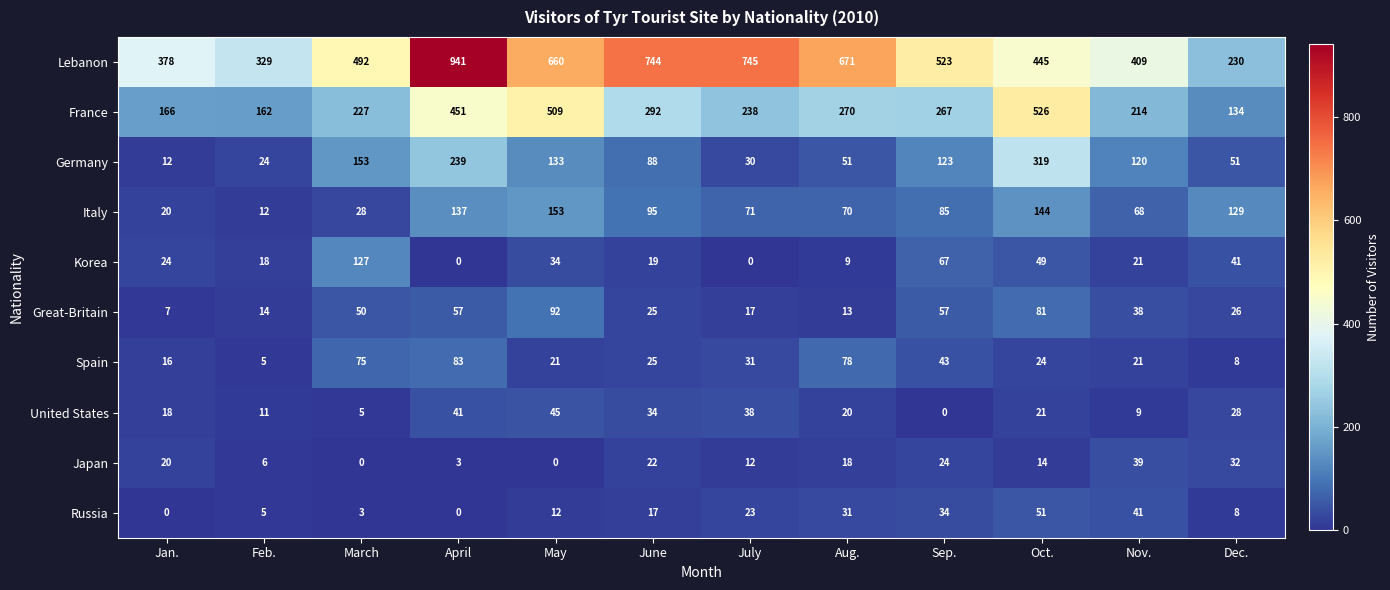

Rank the categories by Italy value from highest to lowest.

May, Oct., April, Dec., June, Sep., July, Aug., Nov., March, Jan., Feb.